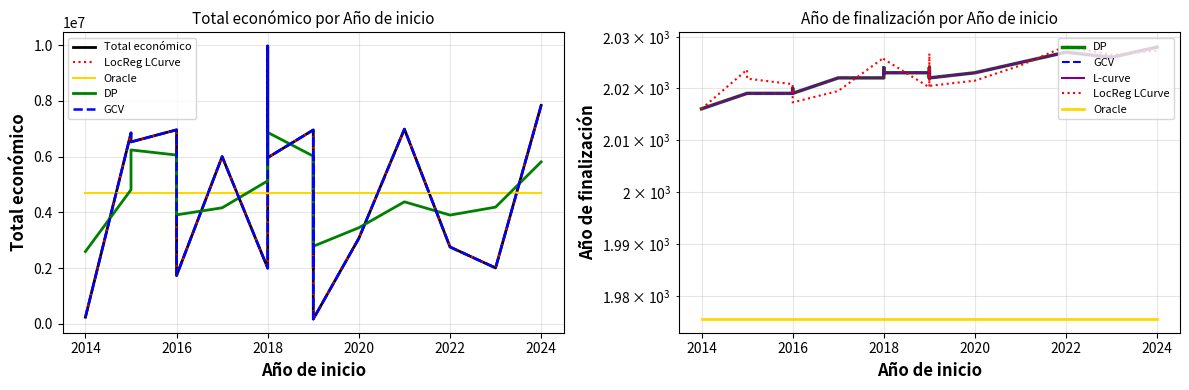

Which series ends up on top after the final intersection of LocReg LCurve and L-curve?

L-curve